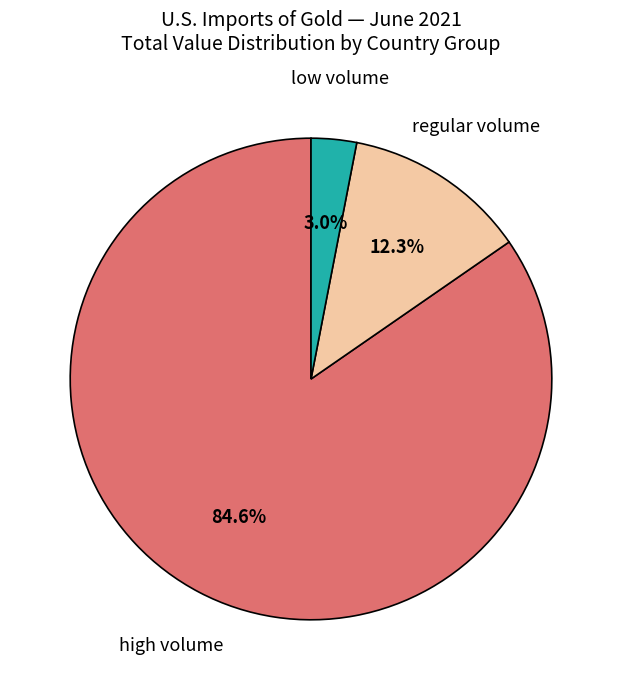

Is there a majority slice in this chart?

Yes